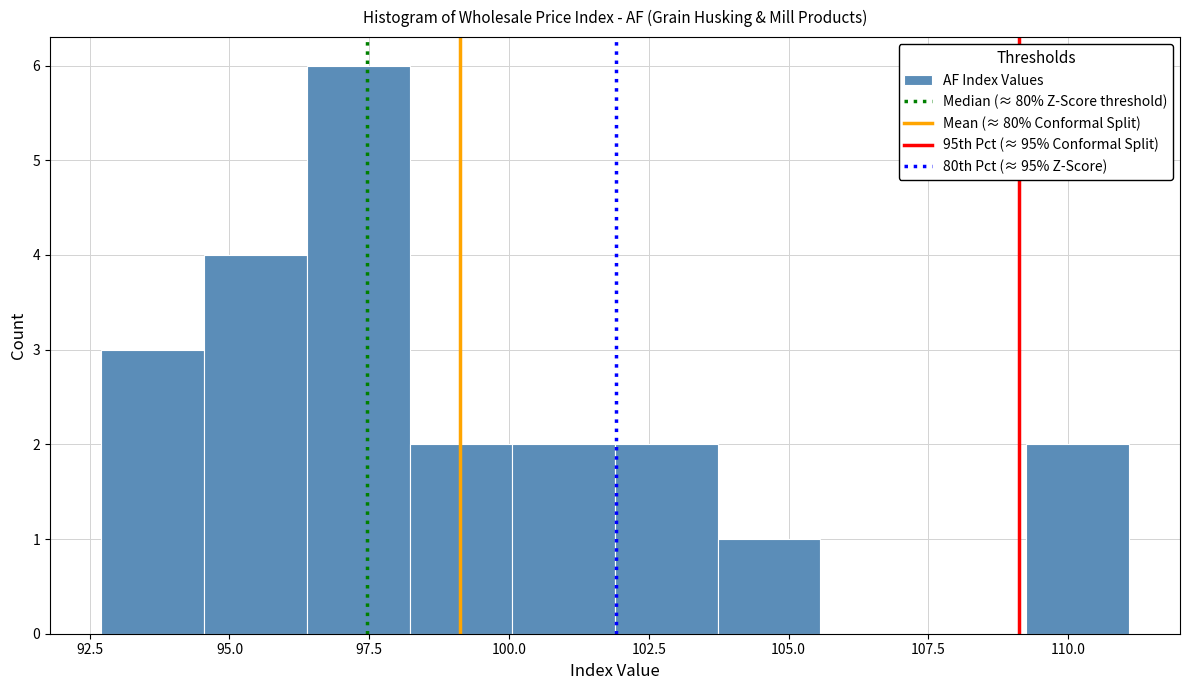

Read against the x-axis, roughly where is the centre of the tallest bar?

97.5